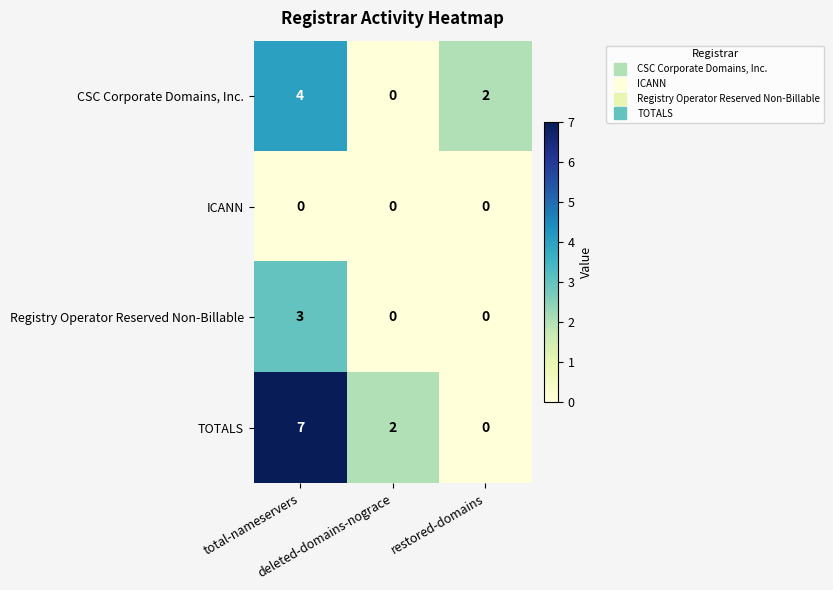

List the series in order of their overall mean, highest first.

TOTALS, CSC Corporate Domains, Inc., Registry Operator Reserved Non-Billable, ICANN